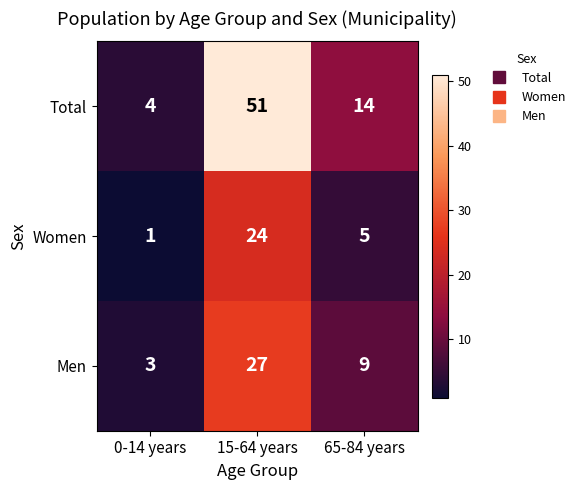

Between 15-64 years and 65-84 years, which series saw the biggest shift?

Total